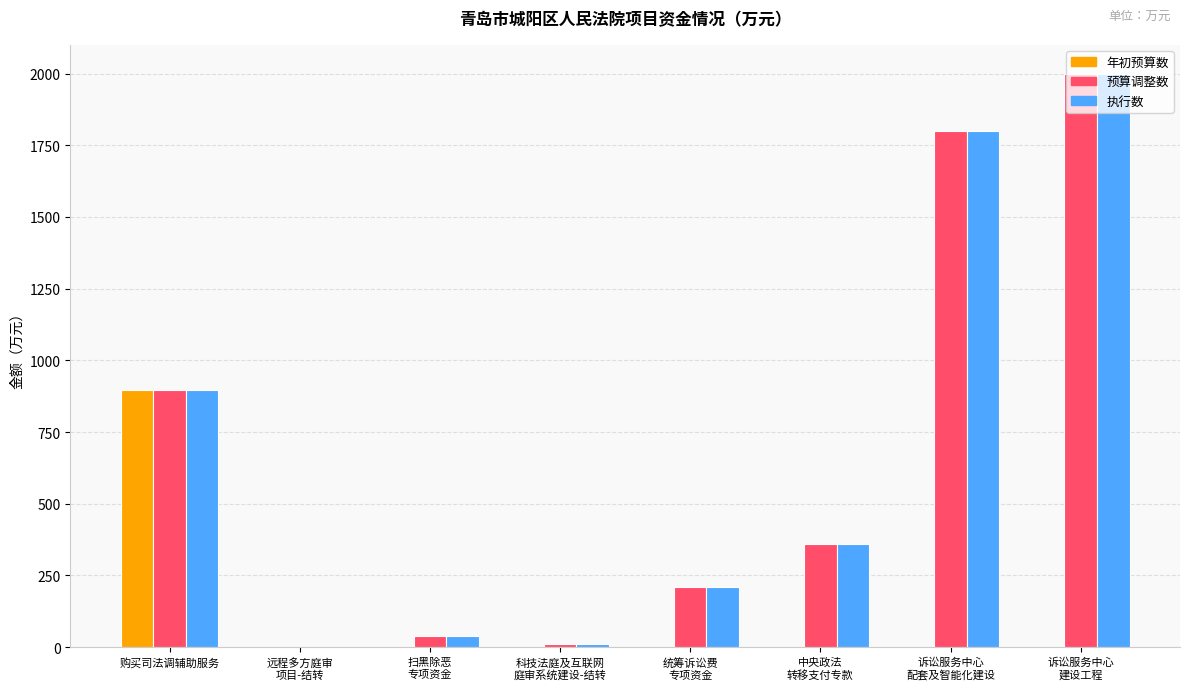

What is the approximate value of 预算调整数 at 诉讼服务中心
配套及智能化建设?

1800.0